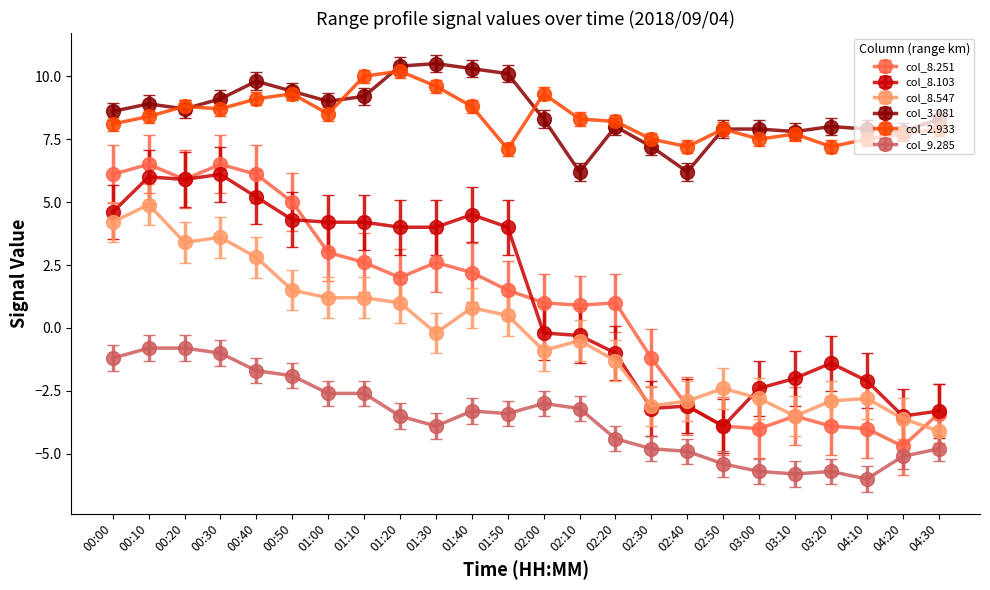

Count the number of categories in the chart.

24